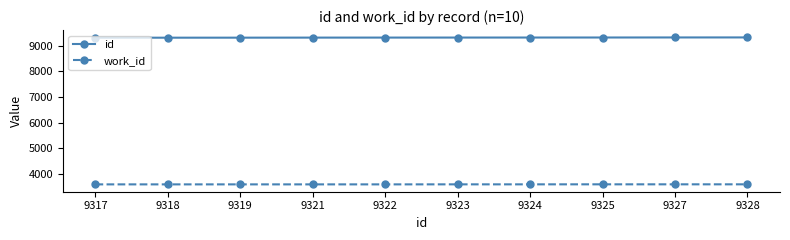

True or false: work_id and id cross at least once.

False